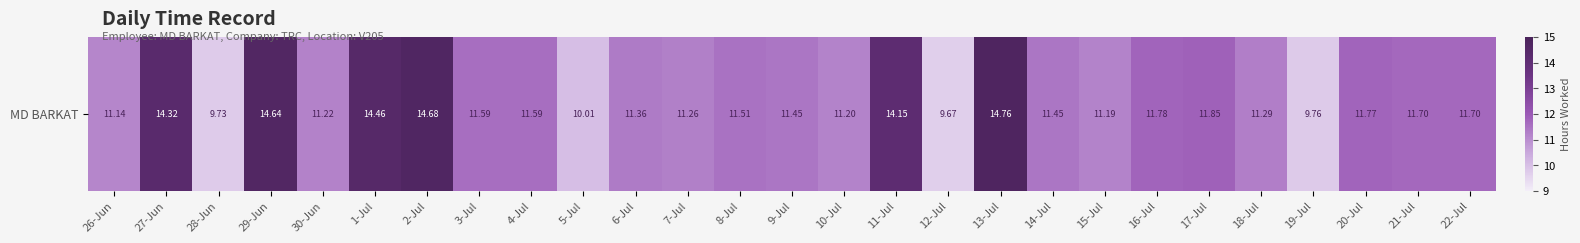

Is it true that the value at 1-Jul is 14.5?

True